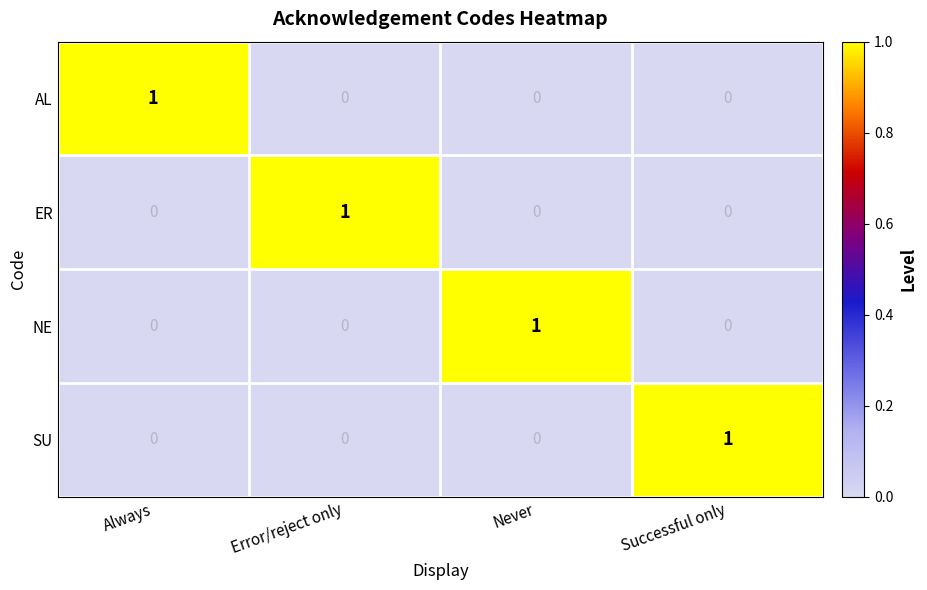

At how many categories does at least one series exceed 0?

4